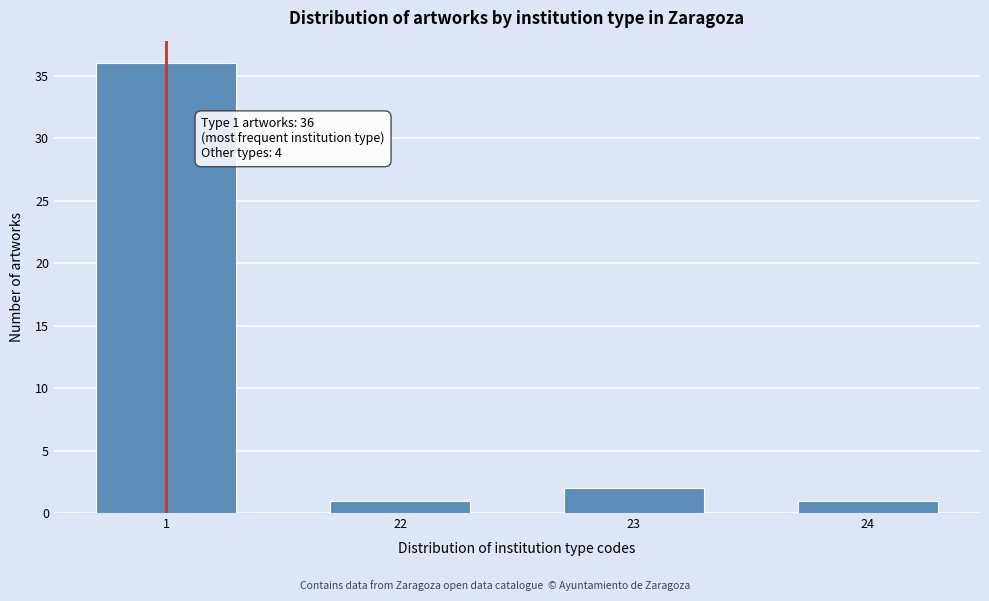

Reading left to right, list all the values displayed in this chart.

36	1	2	1